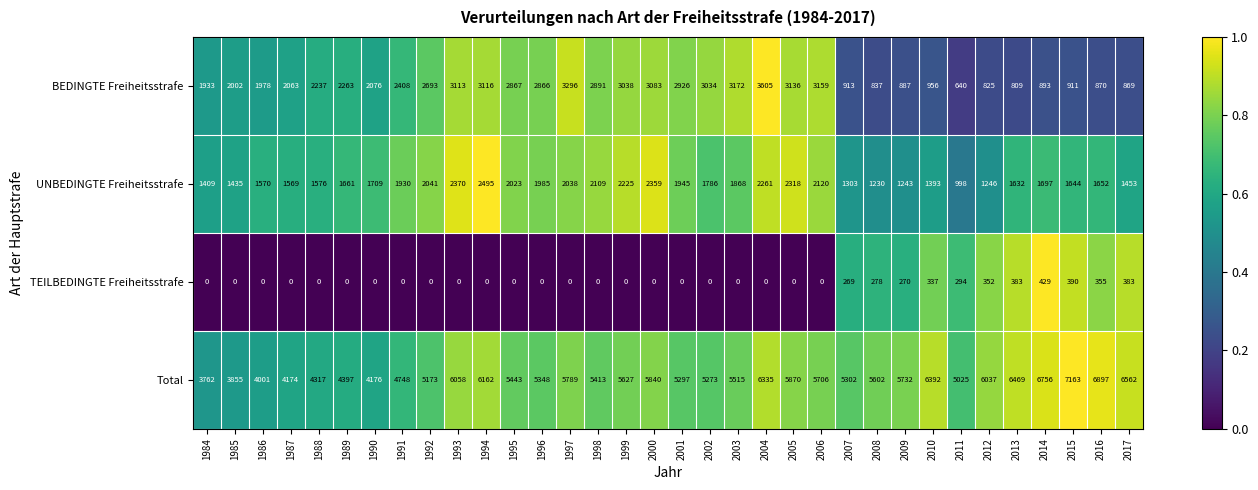

Between 1986 and 2015, which series saw the biggest shift?

Total